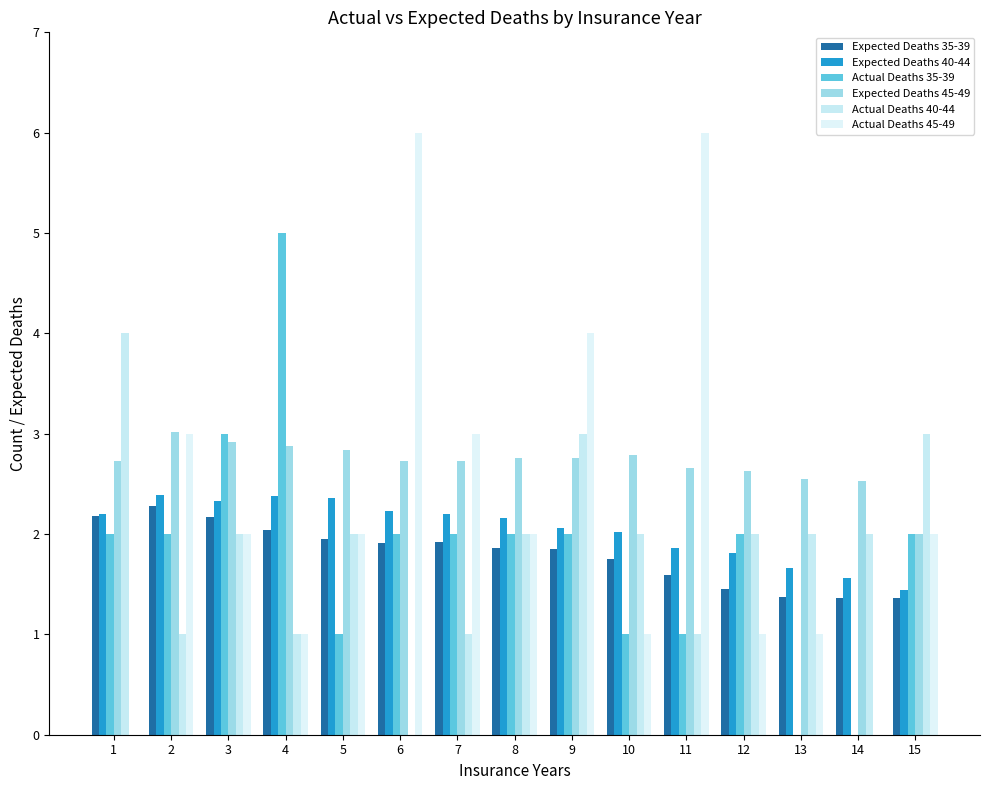

True or false: Actual Deaths 45-49 has a value of 2.0 at 8.

True